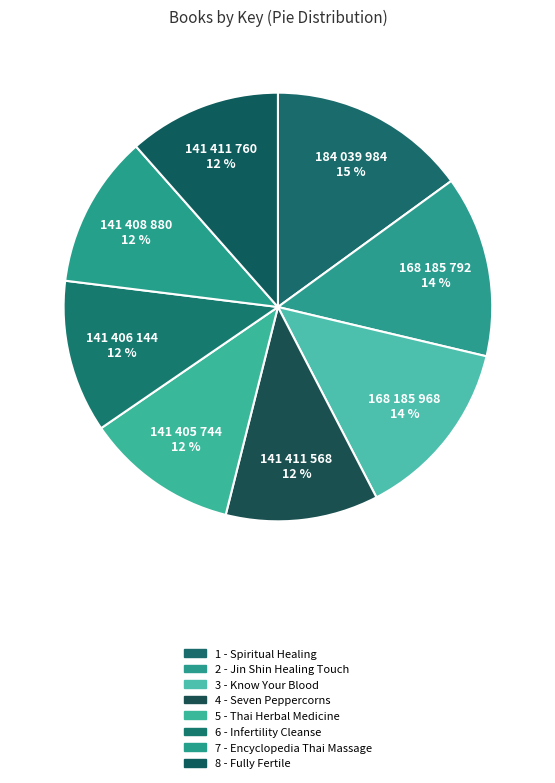

Do 4 - Seven Peppercorns and 1 - Spiritual Healing together represent more than half of the pie?

No